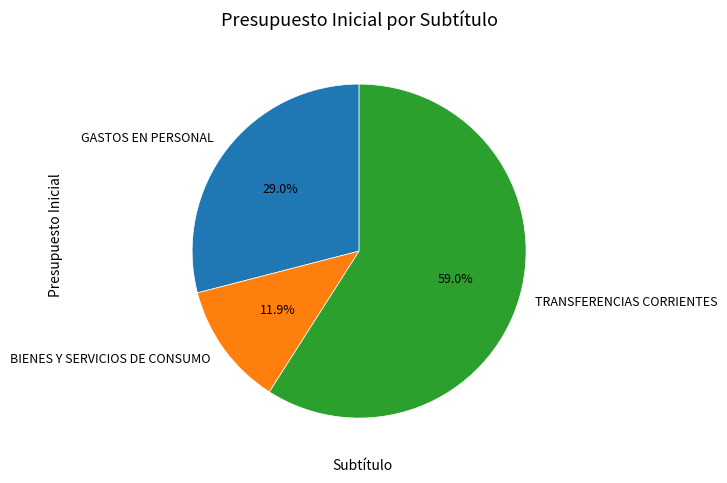

To the nearest percent, what is the difference between the largest and smallest slice percentages?

47%